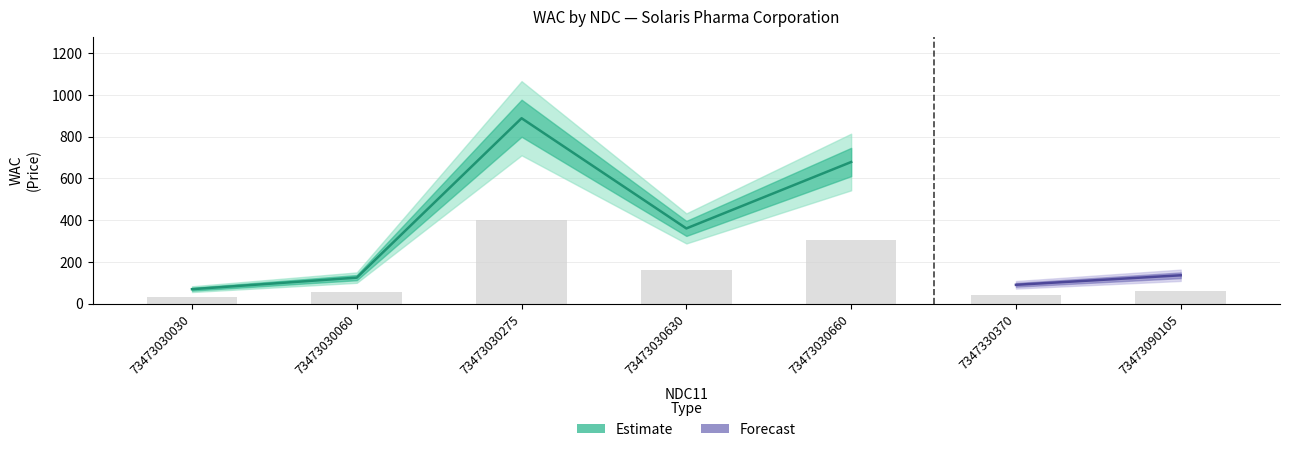

Reading left to right, what are all the values shown in this chart?

73473030030=31.1	73473030060=56.0	73473030275=399.9	73473030630=162.2	73473030660=305.4	7347330370=40.5	73473090105=61.1